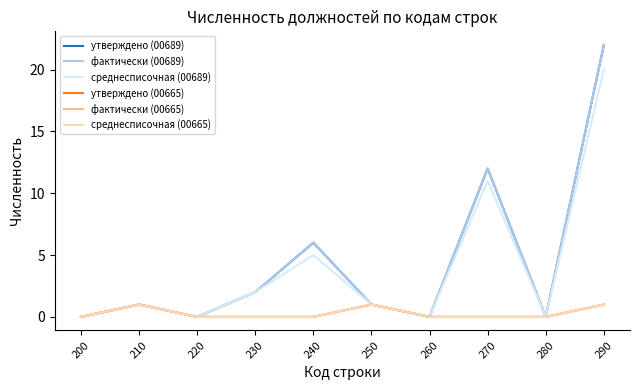

What is the value of the среднесписочная (00689) point at the 2nd from the left?

1